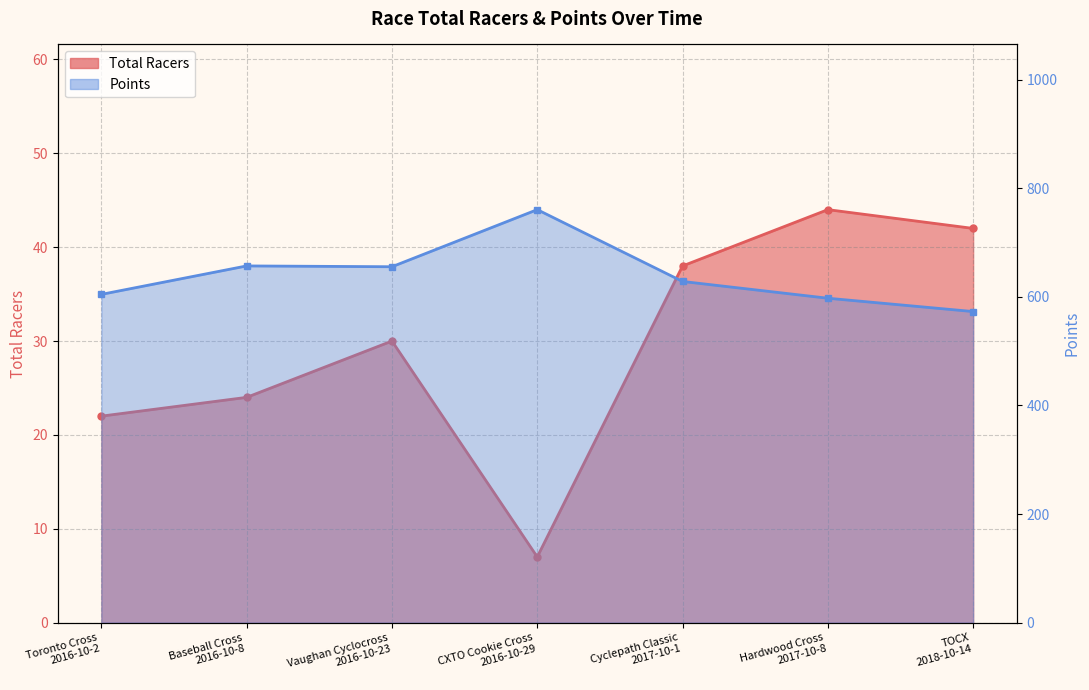

At how many categories does at least one series exceed 442?

7